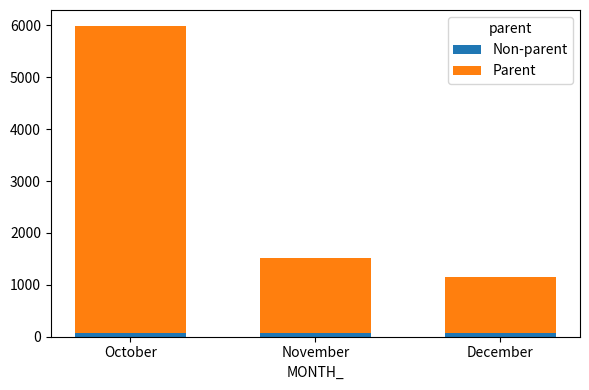

What is the difference between the second highest and minimum values in the Non-parent series?

0.1